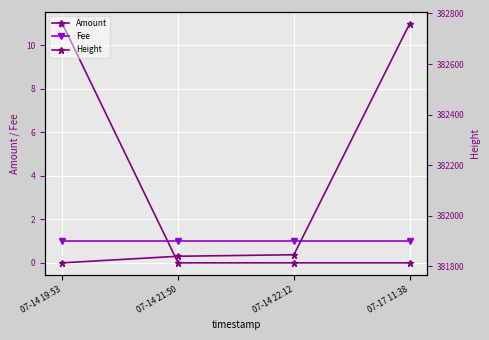

Is it true that Amount equals 6 at 07-14 21:50?

False